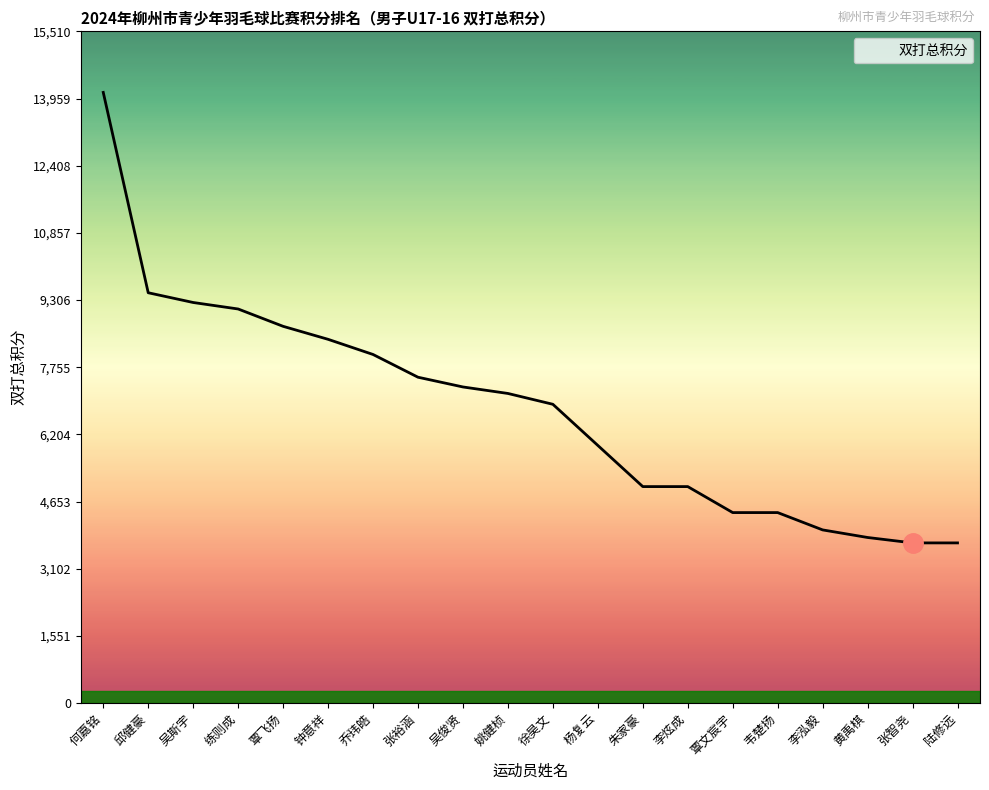

Reading left to right, list all the values displayed in this chart.

14100	9475	9250	9100	8700	8400	8050	7525	7300	7150	6900	5950	5000	5000	4400	4400	4000	3825	3700	3700